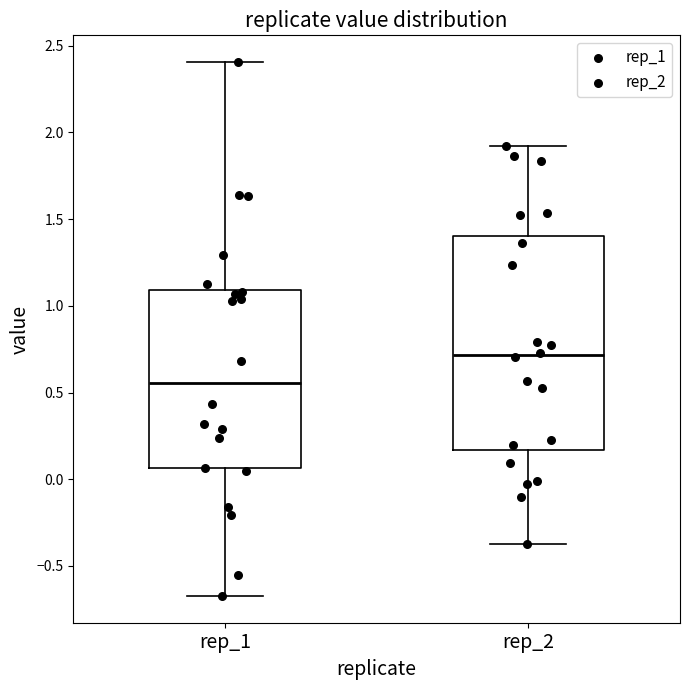

Which box is the tallest, from its lower edge to its upper edge?

rep_2